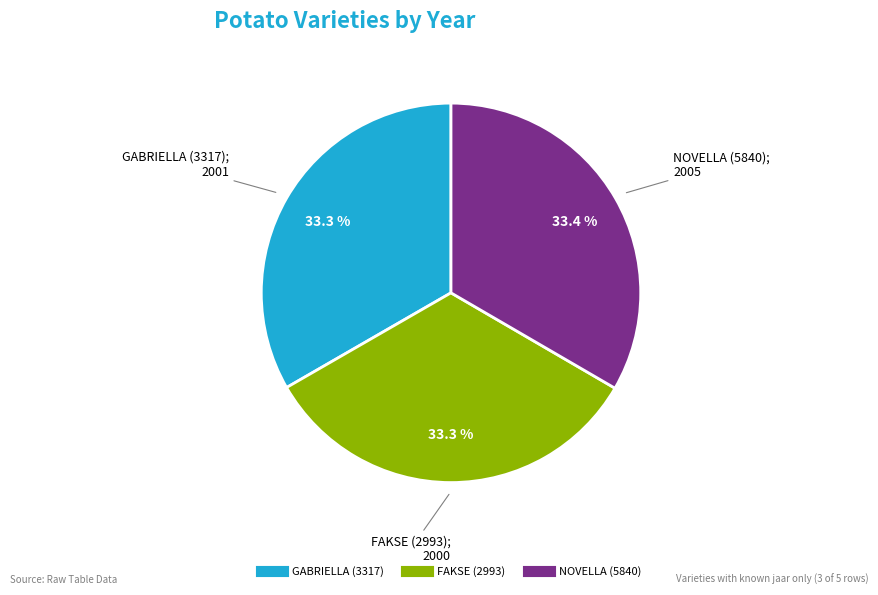

Is it true that FAKSE (2993) is 41% of the pie?

False